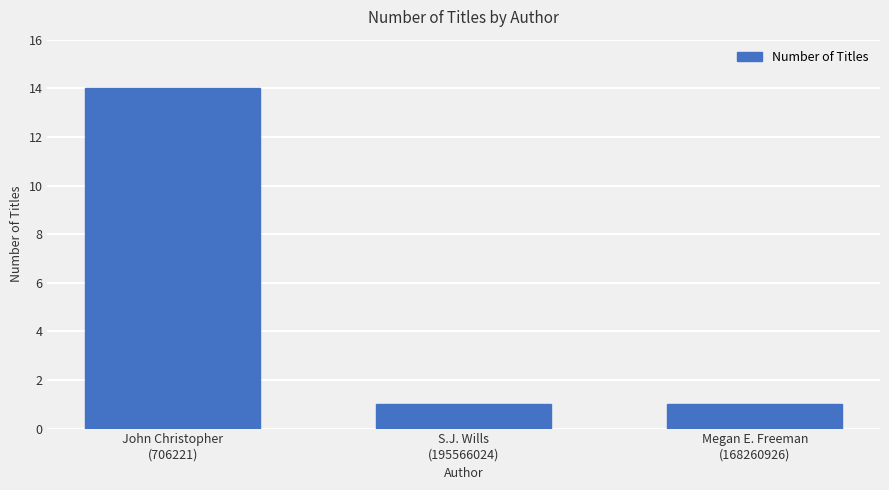

Count the number of categories in the chart.

3